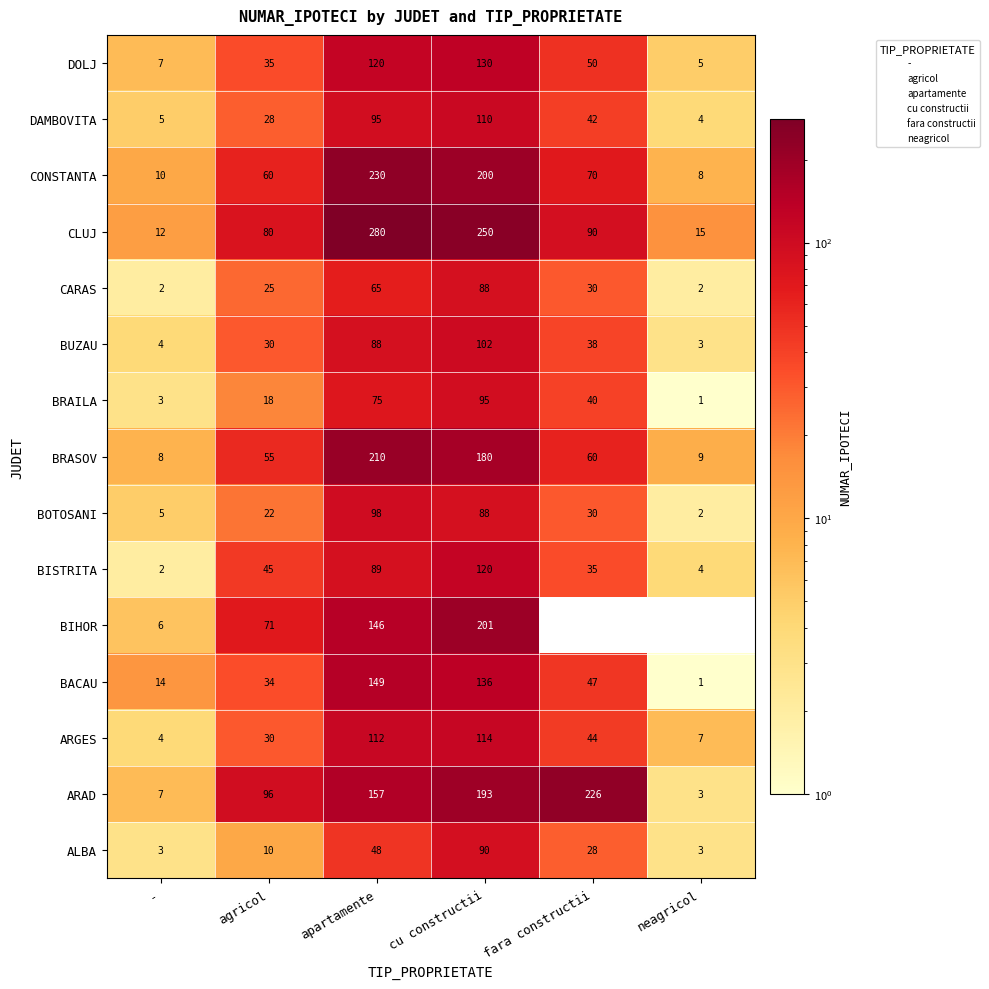

What is the difference between the highest and lowest values at agricol?

86